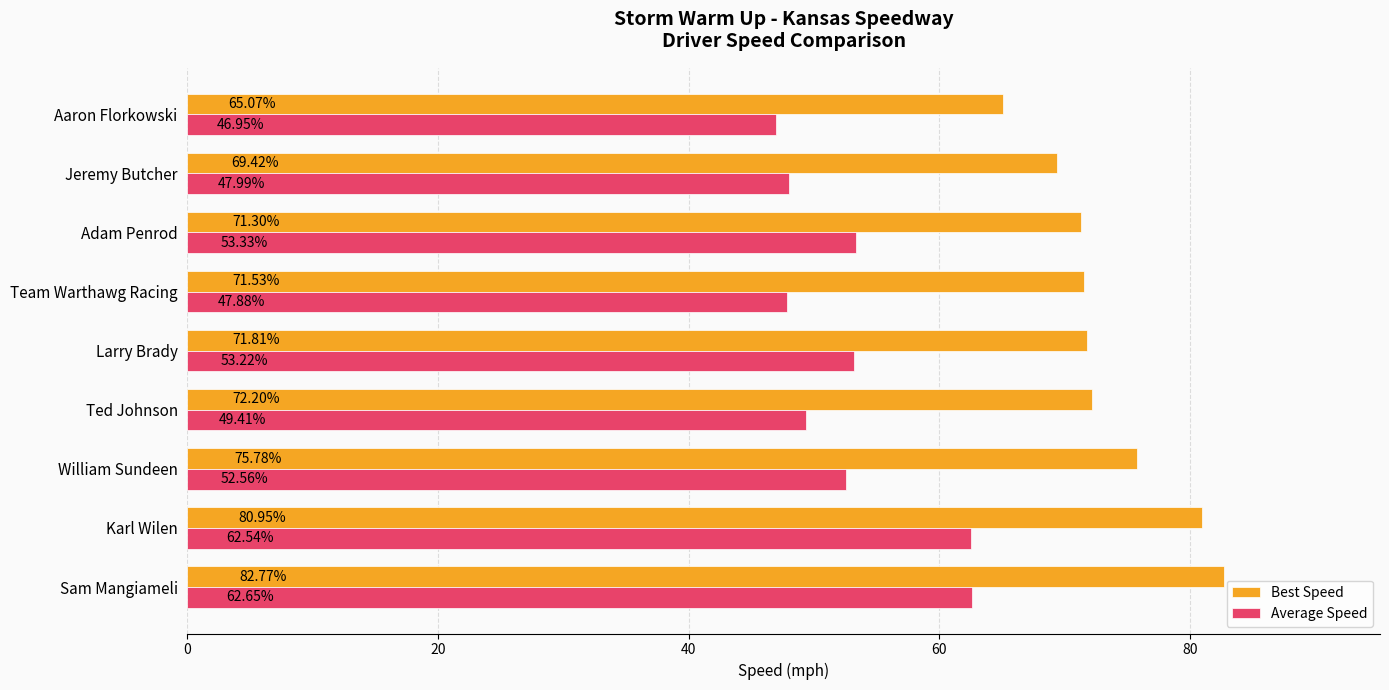

List the series in order of their peak value, lowest first.

Average Speed, Best Speed